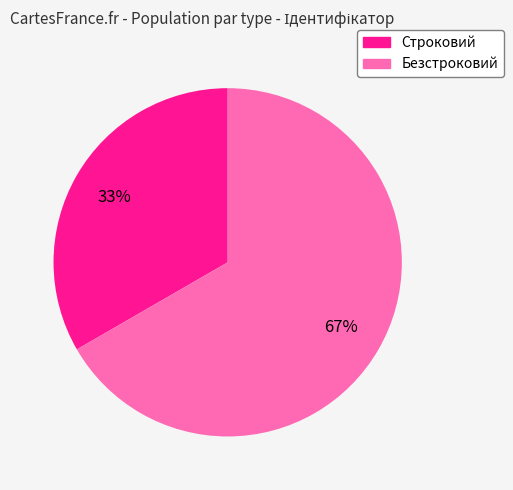

To the nearest percent, what percentage of the pie is Безстроковий?

67%